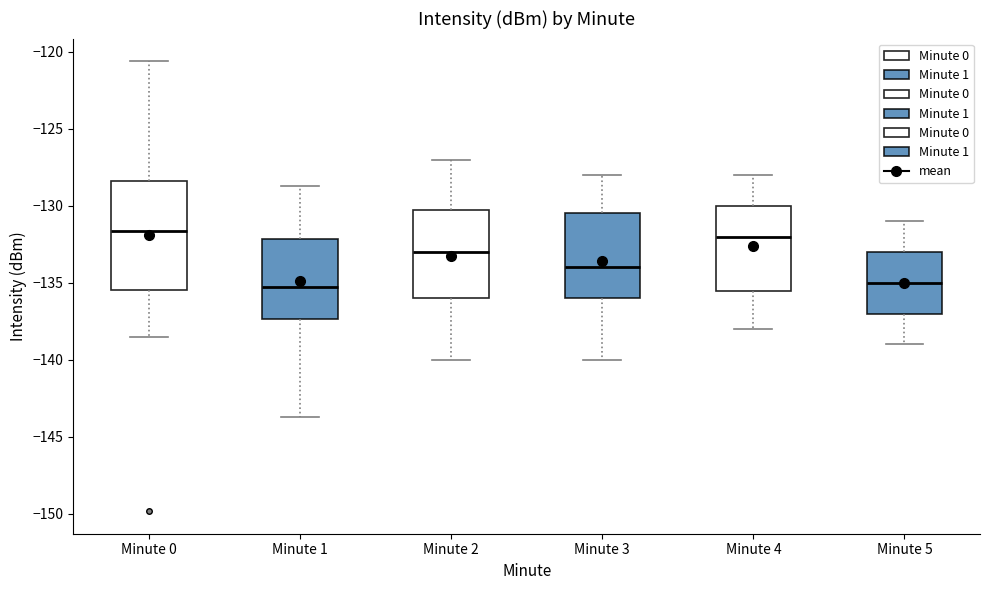

Which box is the tallest, from its lower edge to its upper edge?

Minute 0